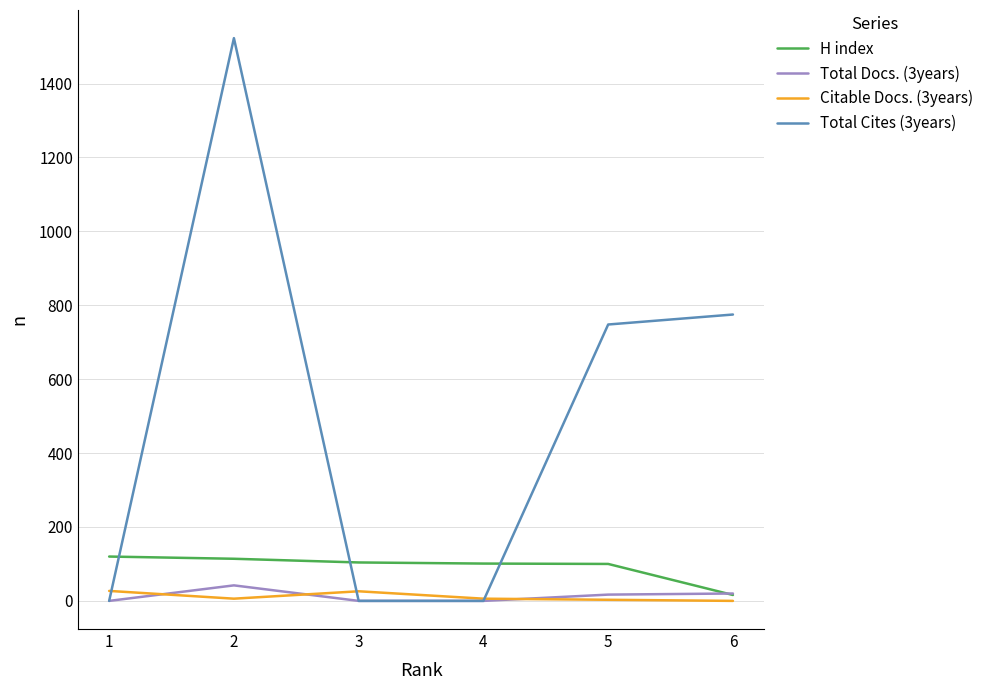

List the series in order of their peak value, lowest first.

Citable Docs. (3years), Total Docs. (3years), H index, Total Cites (3years)